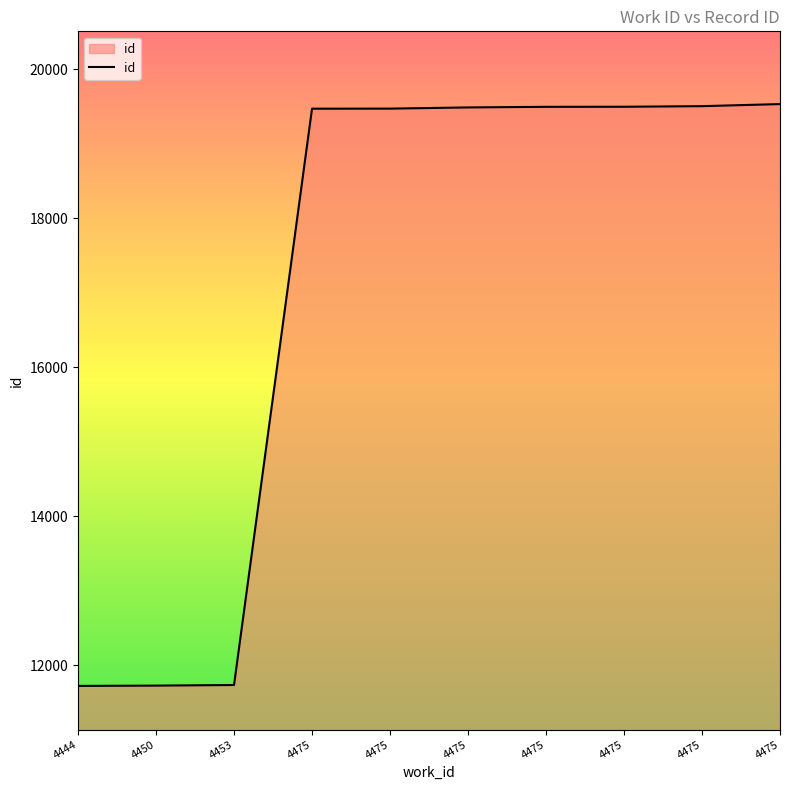

What is the sum of all values?

171634